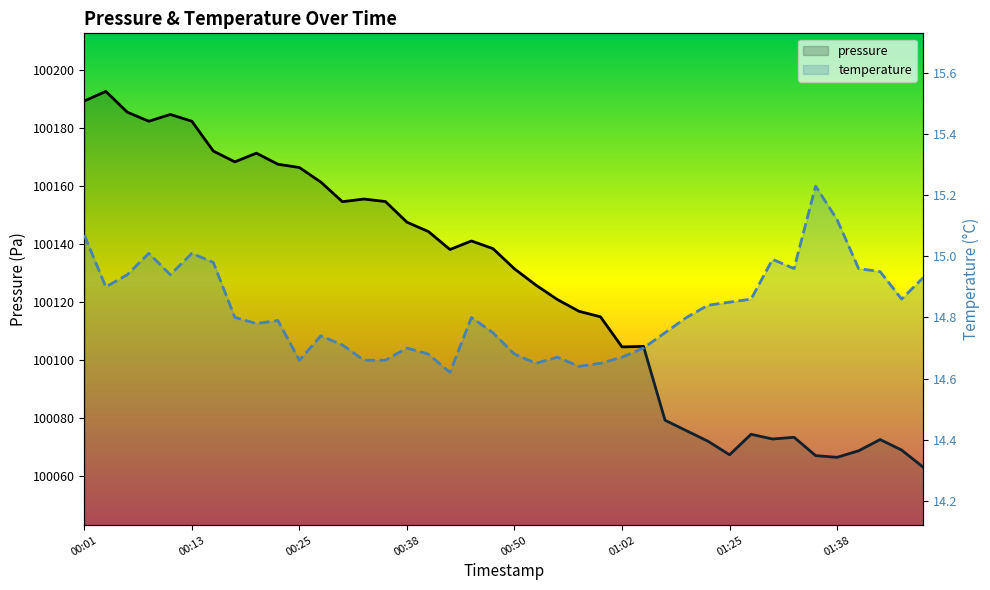

True or false: temperature and pressure cross at least once.

False